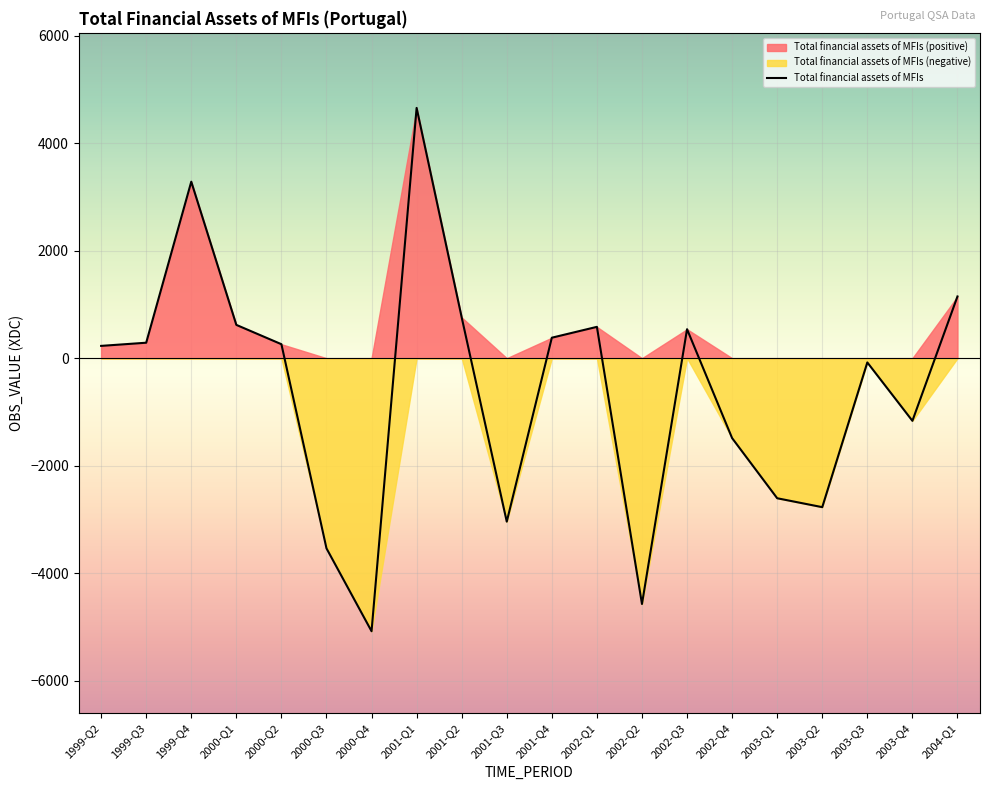

What is the sum of all values?

-11606.5